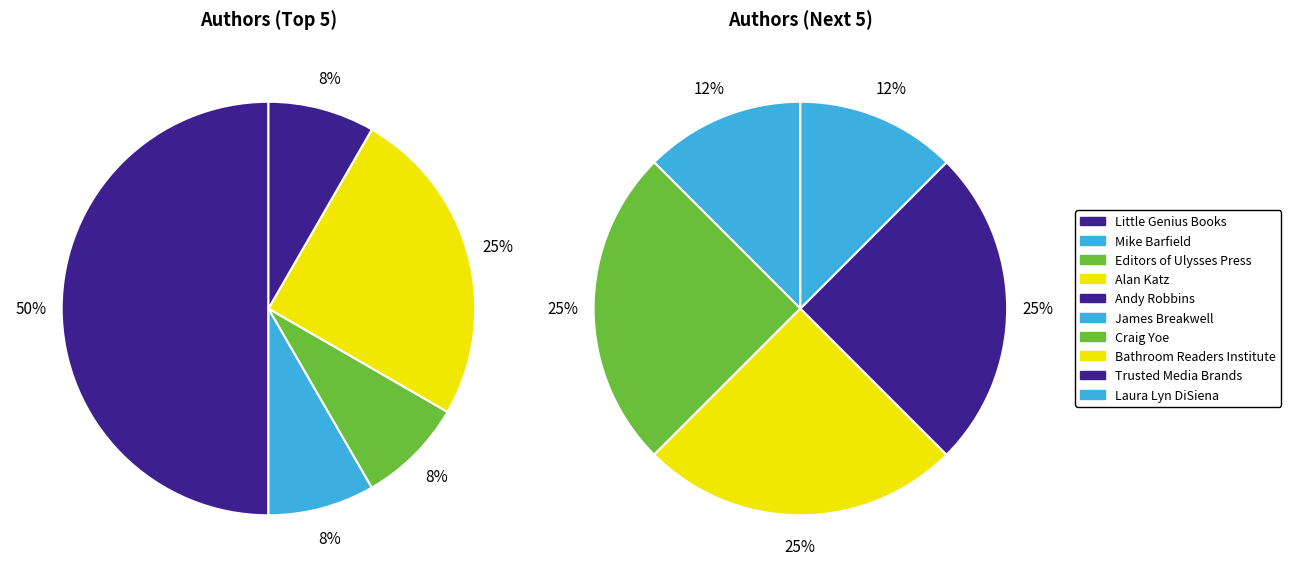

What is the smallest slice in the pie chart?

Mike Barfield (168014640)